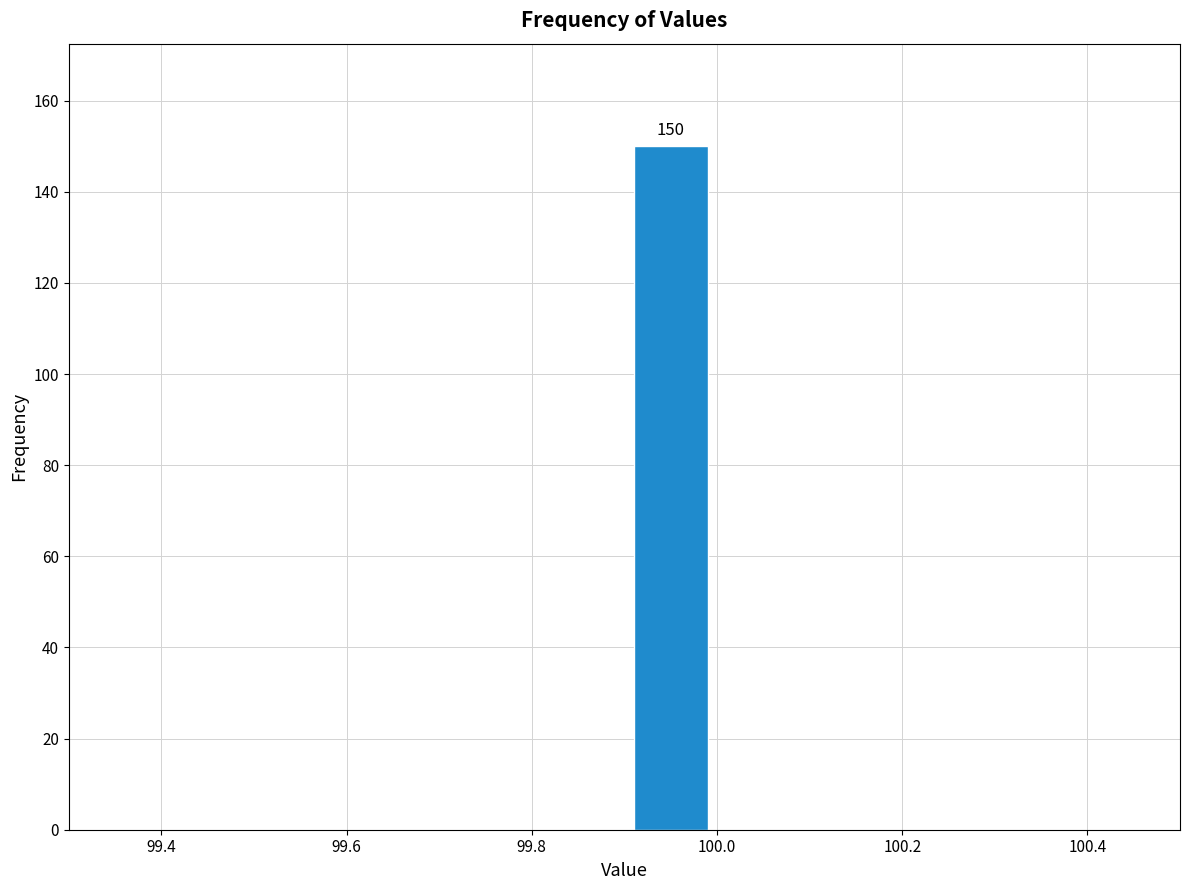

Which range on the x-axis has the tallest bar?

99.9 to 100.0